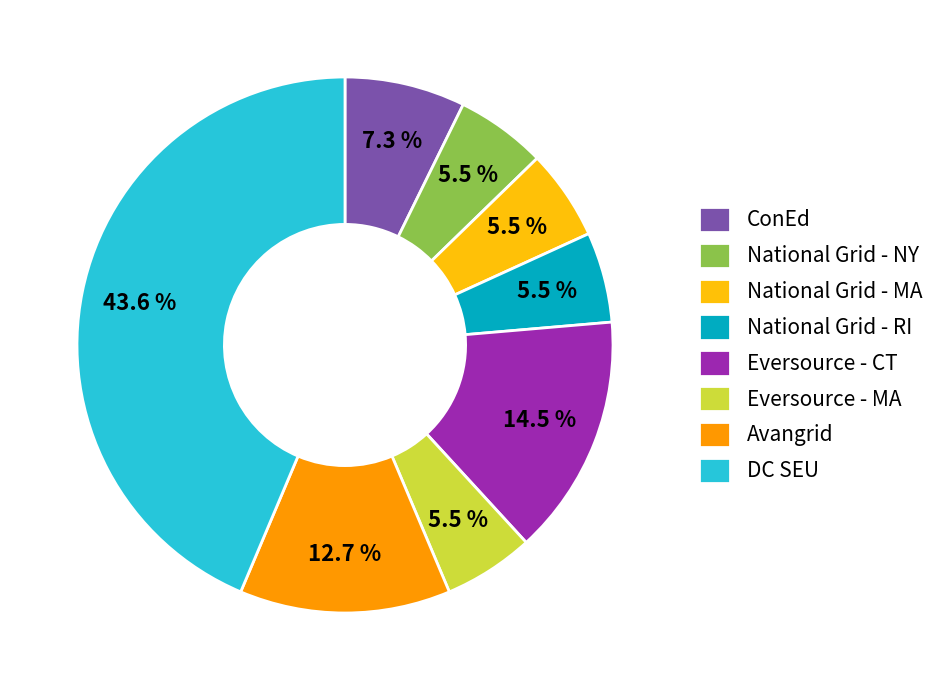

Does Eversource - MA account for over 50% of the chart?

No